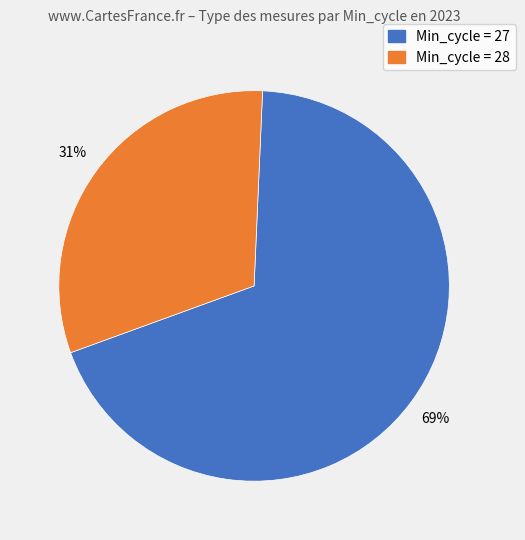

To the nearest percent, what is the average slice percentage?

50%